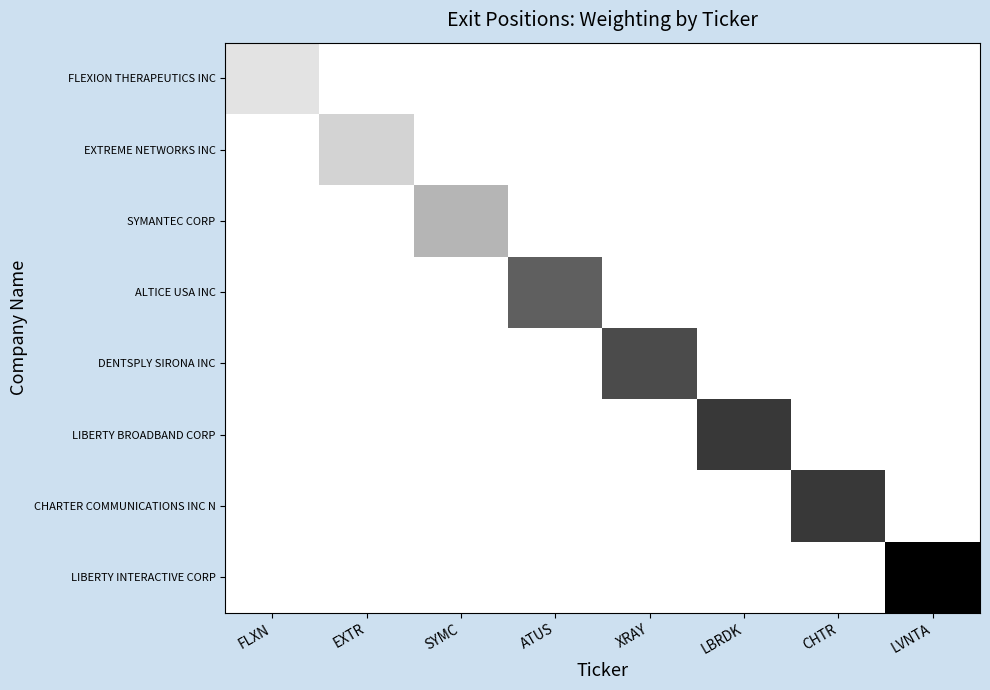

Which has a higher value, FLXN or CHTR?

CHTR